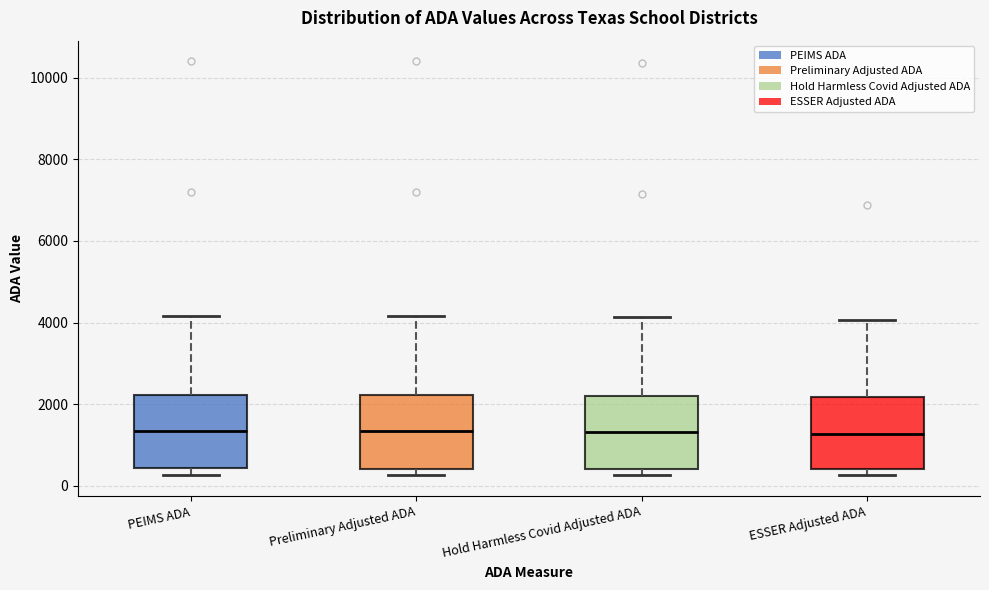

Reading left to right, read every box against the y-axis: the position of its median line, the range the box covers, and the ends of its whiskers. The values are not printed on the chart, so give them approximately, as read against the axis.

PEIMS ADA: median 1400, box 400 to 2200, whiskers 200 to 4200
Preliminary Adjusted ADA: median 1400, box 400 to 2200, whiskers 200 to 4200
Hold Harmless Covid Adjusted ADA: median 1400, box 400 to 2200, whiskers 200 to 4200
ESSER Adjusted ADA: median 1200, box 400 to 2200, whiskers 200 to 4000